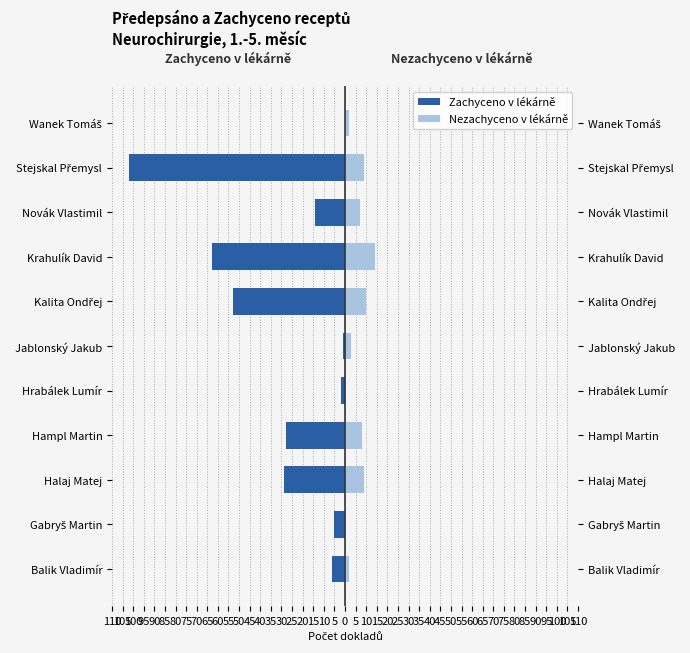

How many categories are shown in the chart?

11